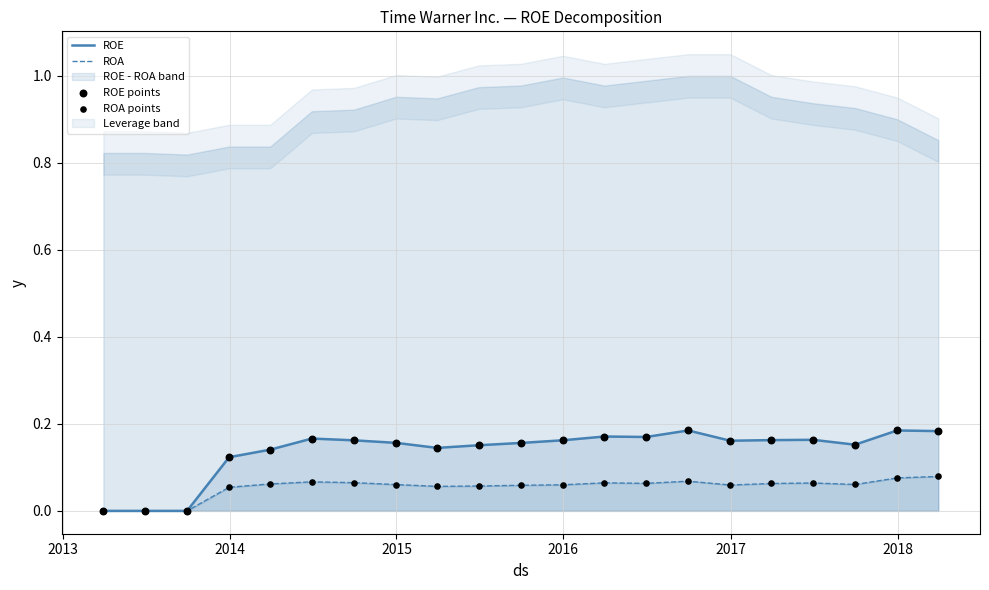

Which series has the largest Y range (max minus min)?

ROE